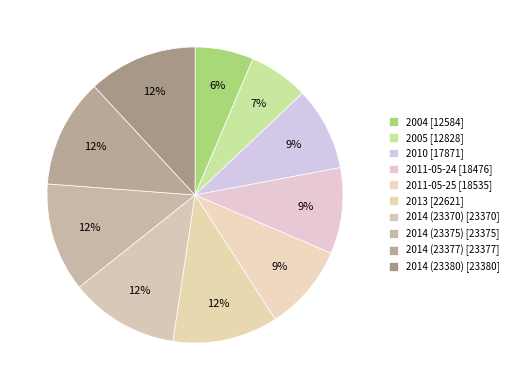

How many segments does this pie chart have?

10